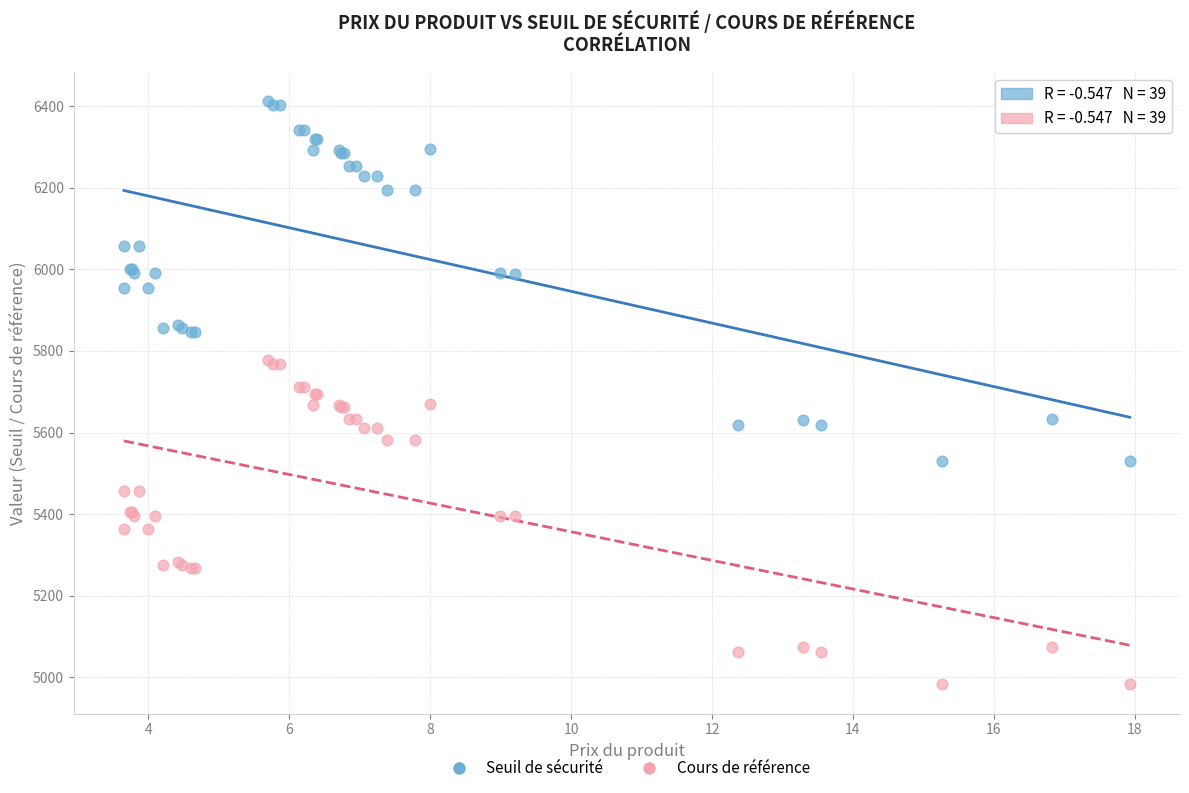

Which series contains the highest Y value?

Seuil de sécurité